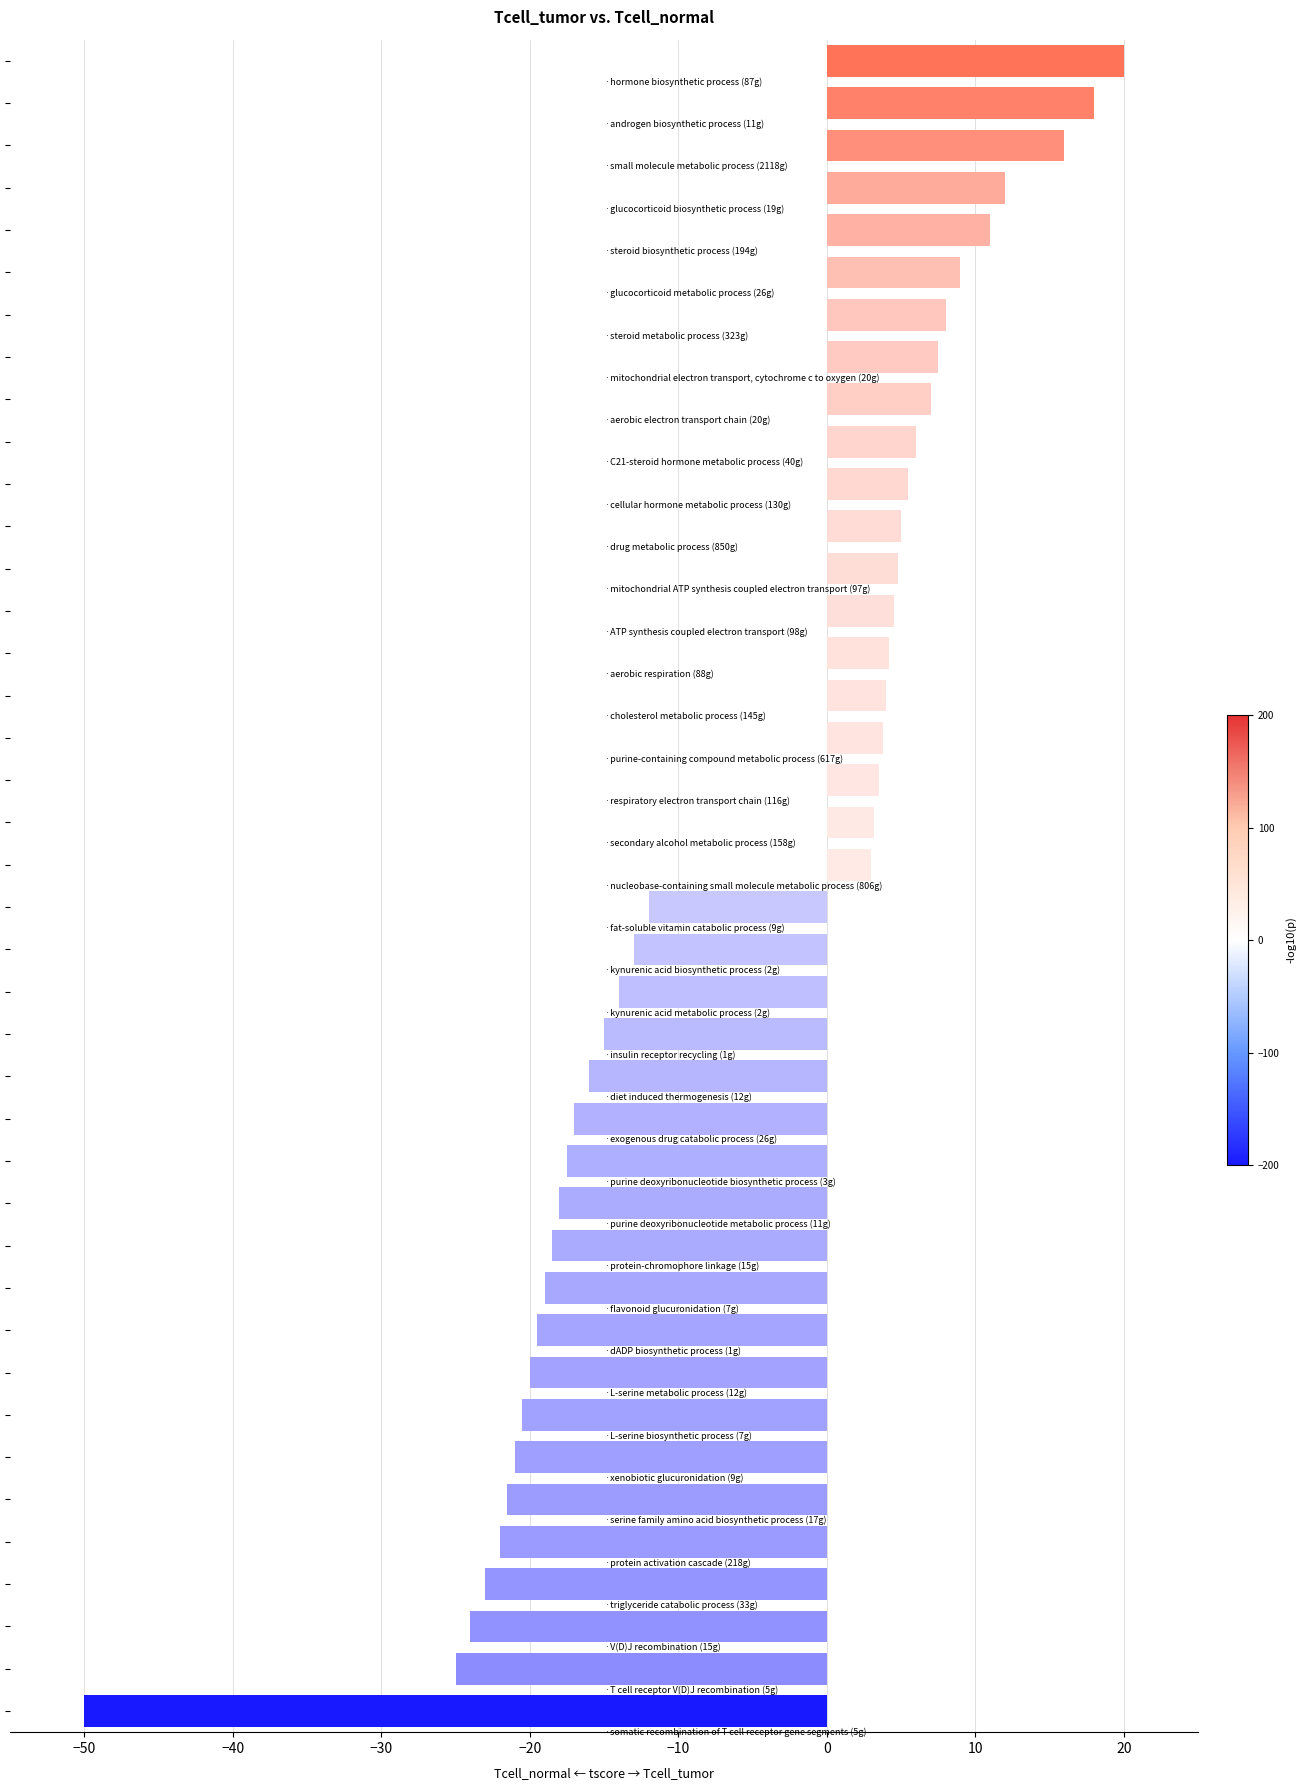

What is the minimum value shown in the chart?

-50.0